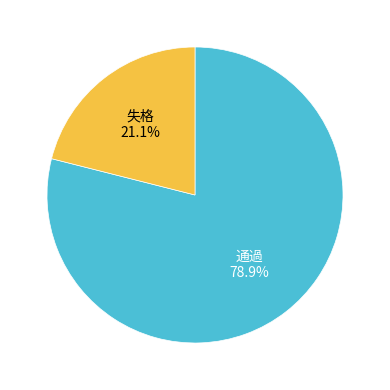

Rank the categories by value from highest to lowest.

通過, 失格